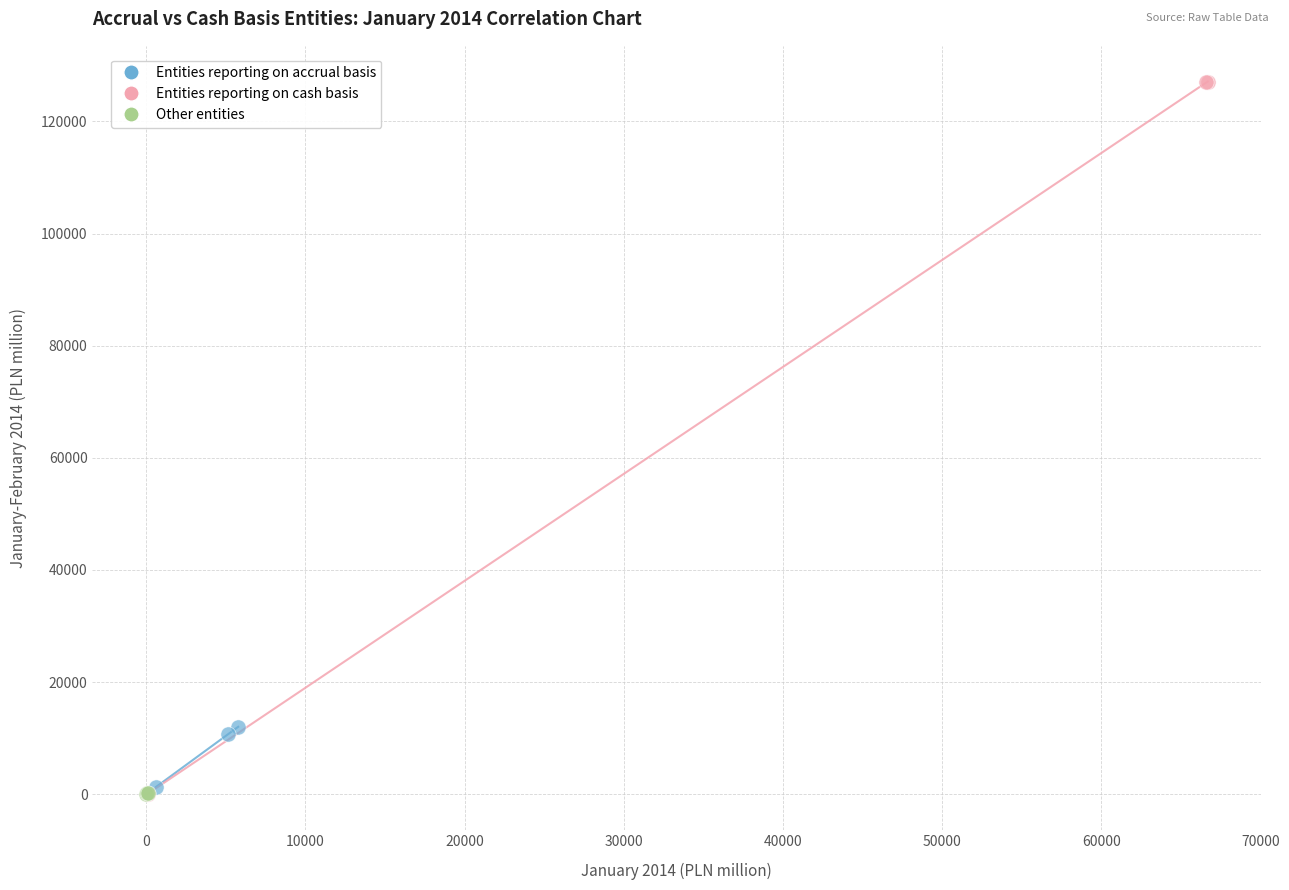

Which series reaches the maximum Y coordinate?

Entities reporting on cash basis